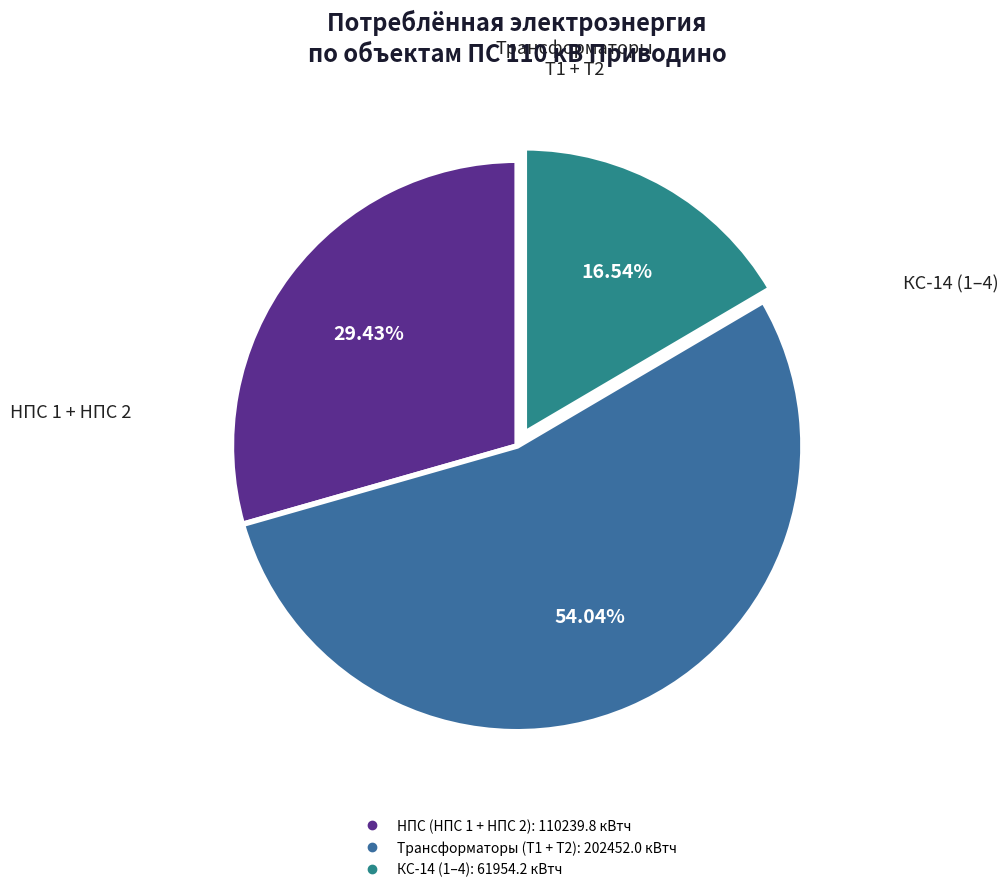

Is there a majority slice in this chart?

Yes